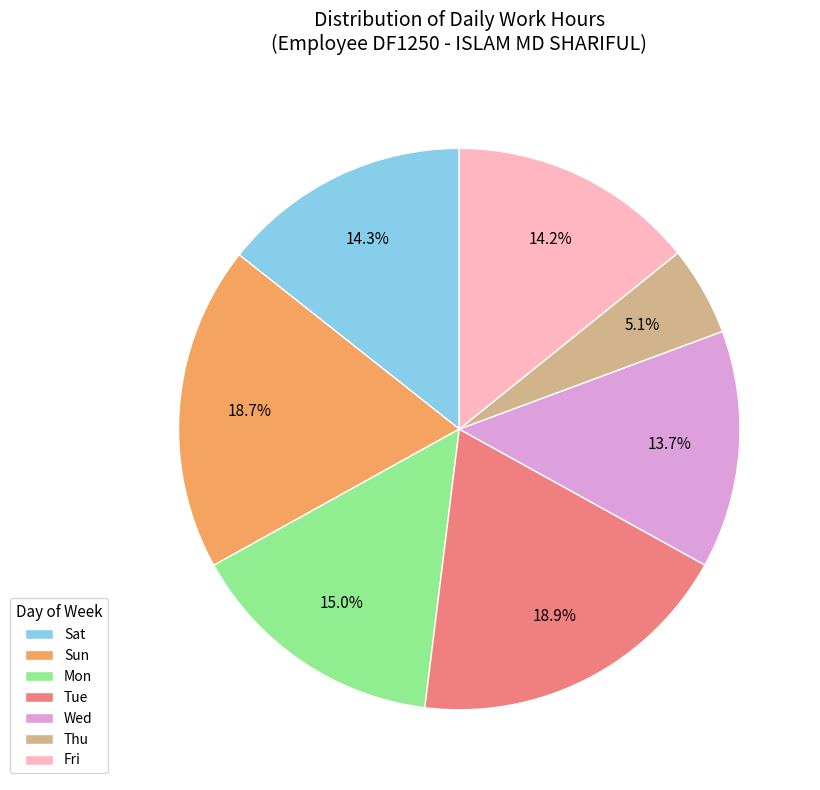

How much of the chart is everything except Tue?

81.1%